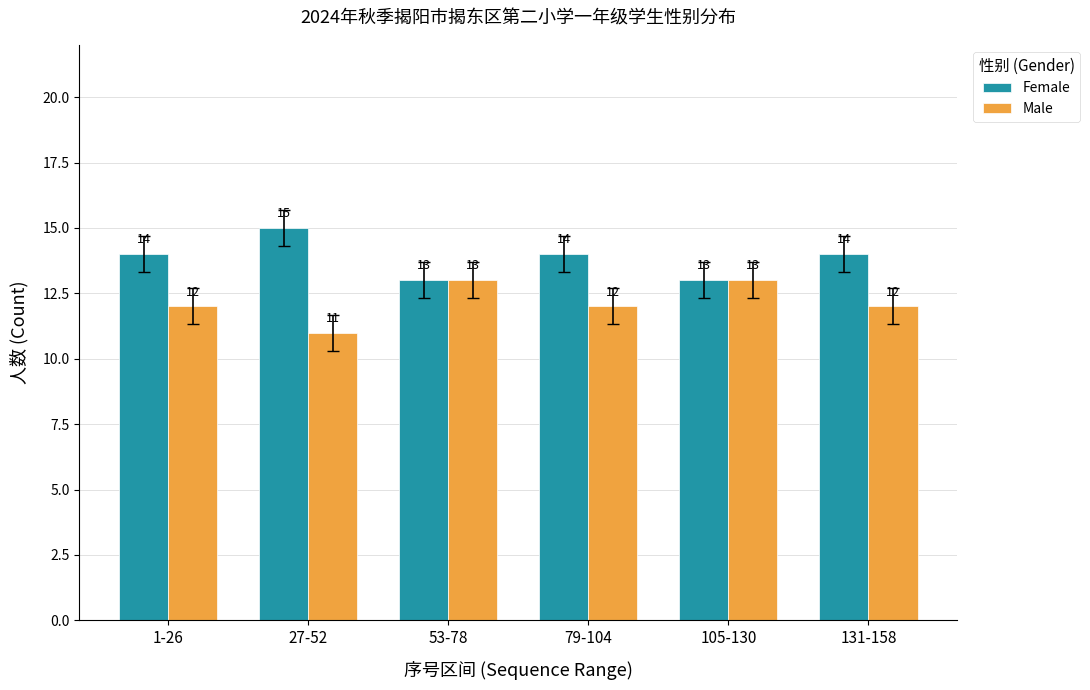

What is the value of the Female bar at the 6th from the left?

14